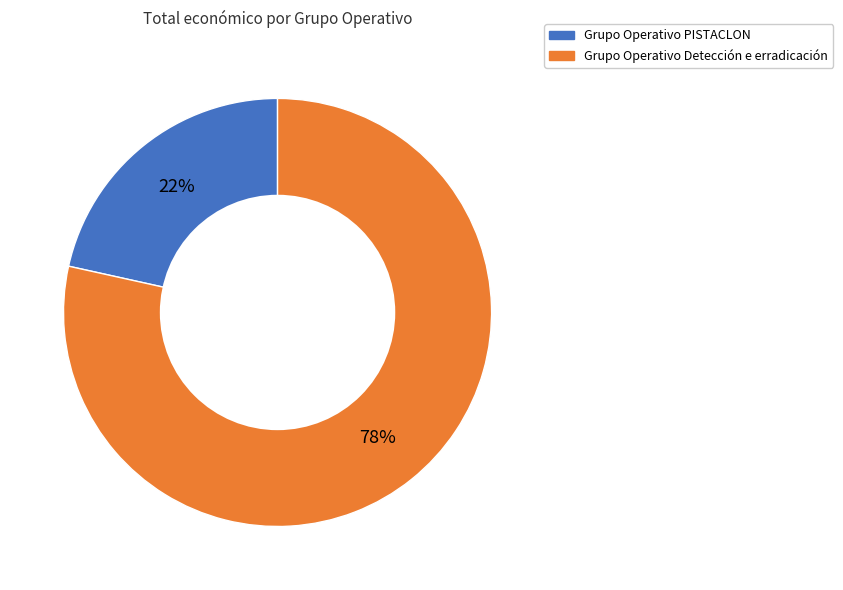

The Grupo Operativo Detección e erradicación slice represents 78% of the pie. True or false?

True